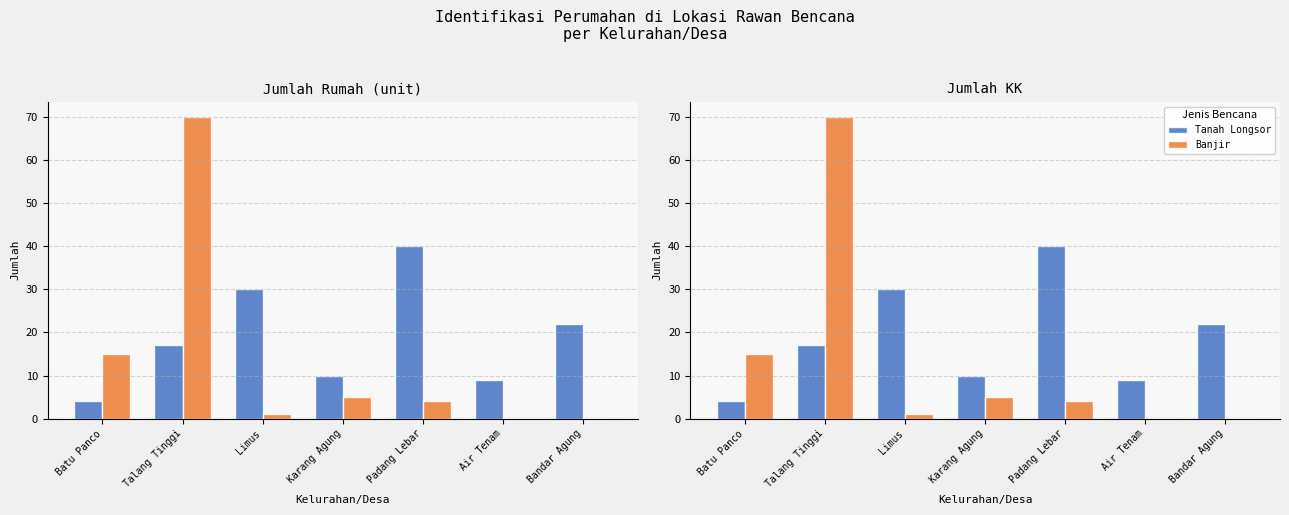

The Banjir series shows -33 at Air Tenam. True or false?

False